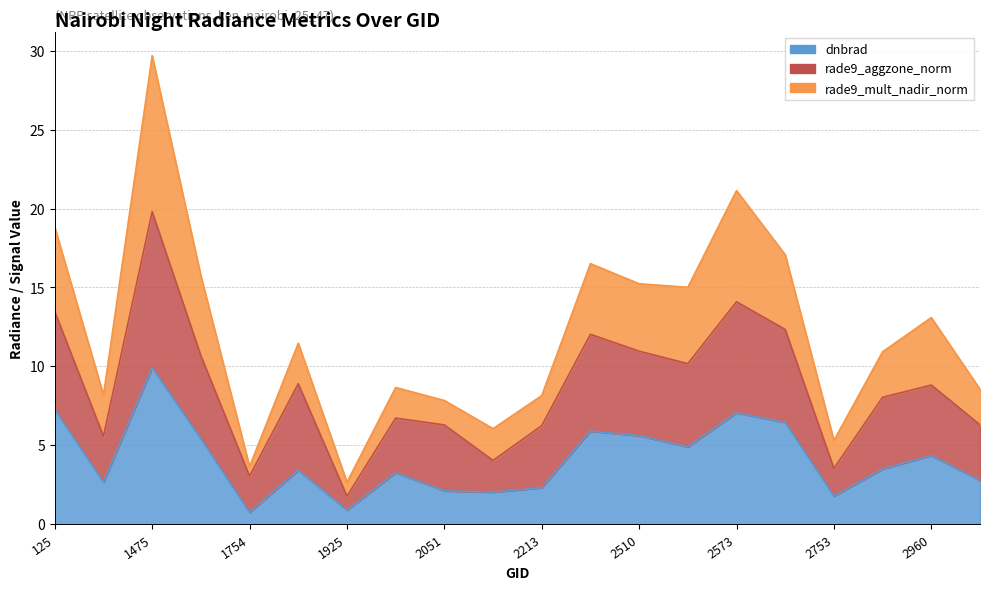

How many lines are shown in the chart?

3